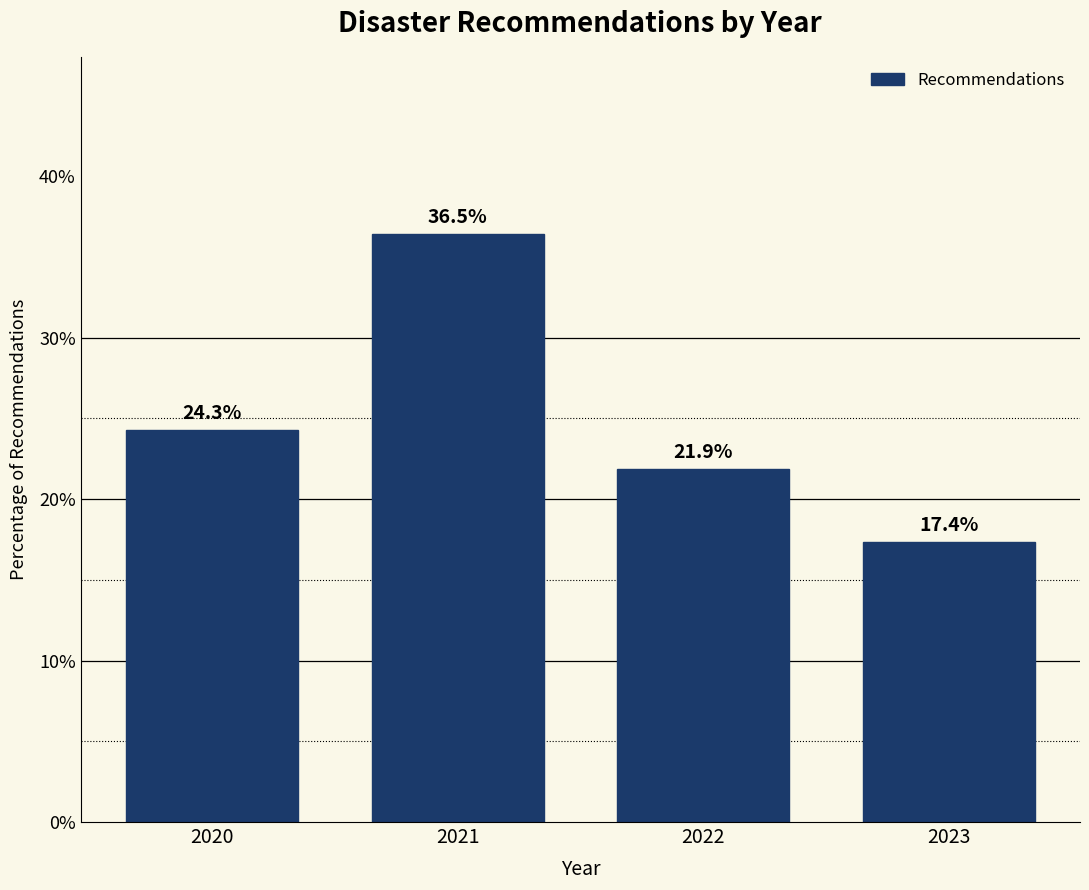

Reading right to left, transcribe all the data shown in this chart.

17.4	21.9	36.5	24.3